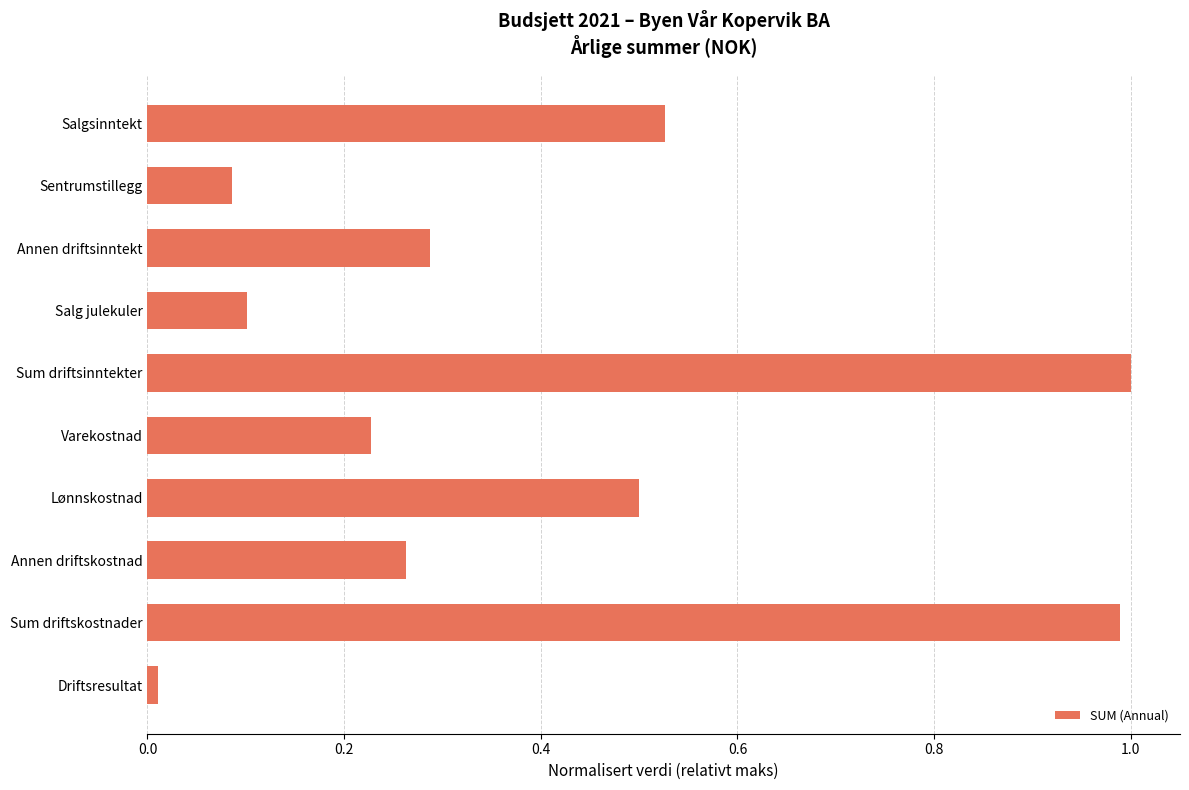

Rank the categories by value from highest to lowest.

Sum driftsinntekter, Sum driftskostnader, Salgsinntekt, Lønnskostnad, Annen driftsinntekt, Annen driftskostnad, Varekostnad, Salg julekuler, Sentrumstillegg, Driftsresultat